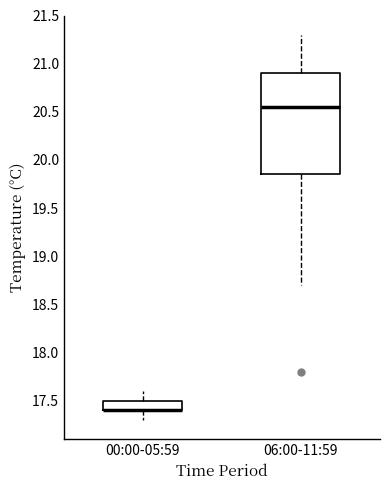

Reading left to right, transcribe this box plot: for each box, give where its median line is, the range the box spans, and where its two whiskers end, as read against the y-axis. The values are not printed on the chart, so give them approximately, as read against the axis.

00:00-05:59: median 17.40 (drawn on the box's lower edge), box 17.40 to 17.50, whiskers 17.30 to 17.60
06:00-11:59: median 20.55, box 19.85 to 20.90, whiskers 18.70 to 21.30